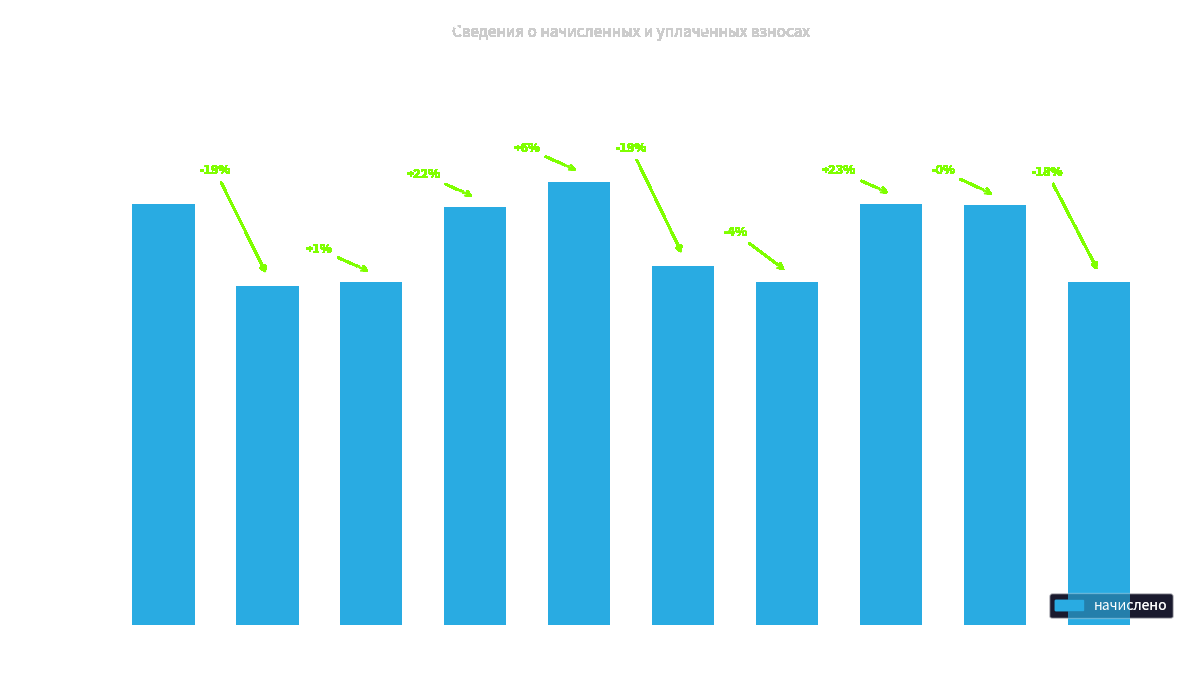

What is the change in value from 8 to 9?

-20.2